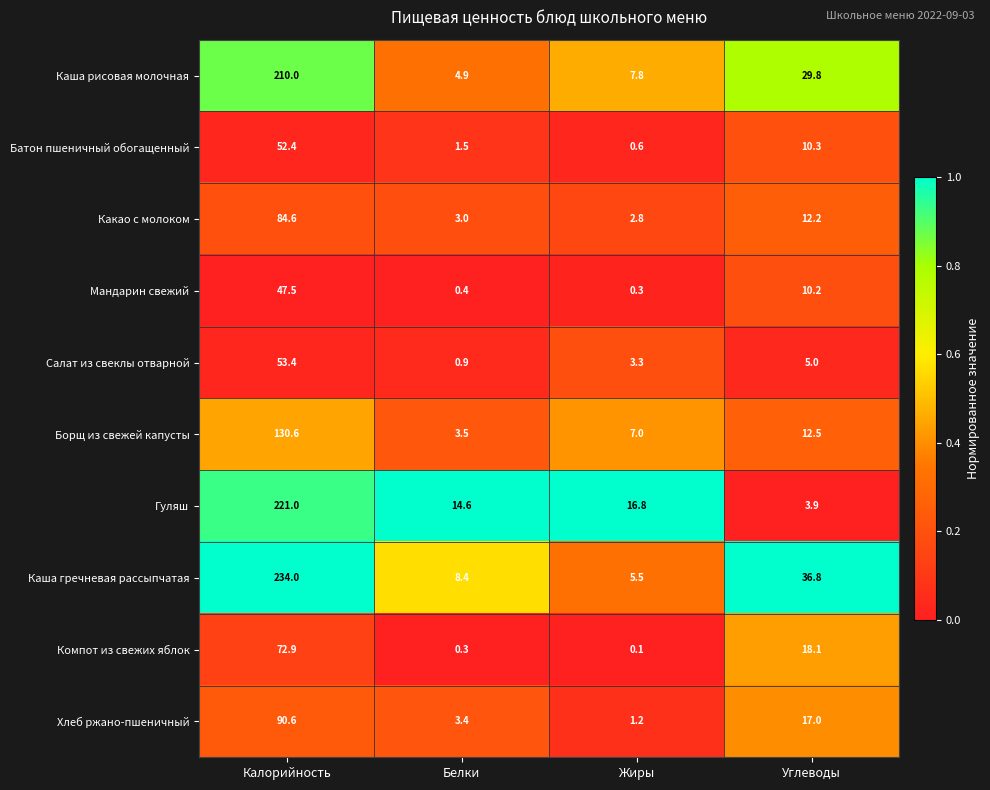

Which series has the largest total across all categories?

Каша гречневая рассыпчатая